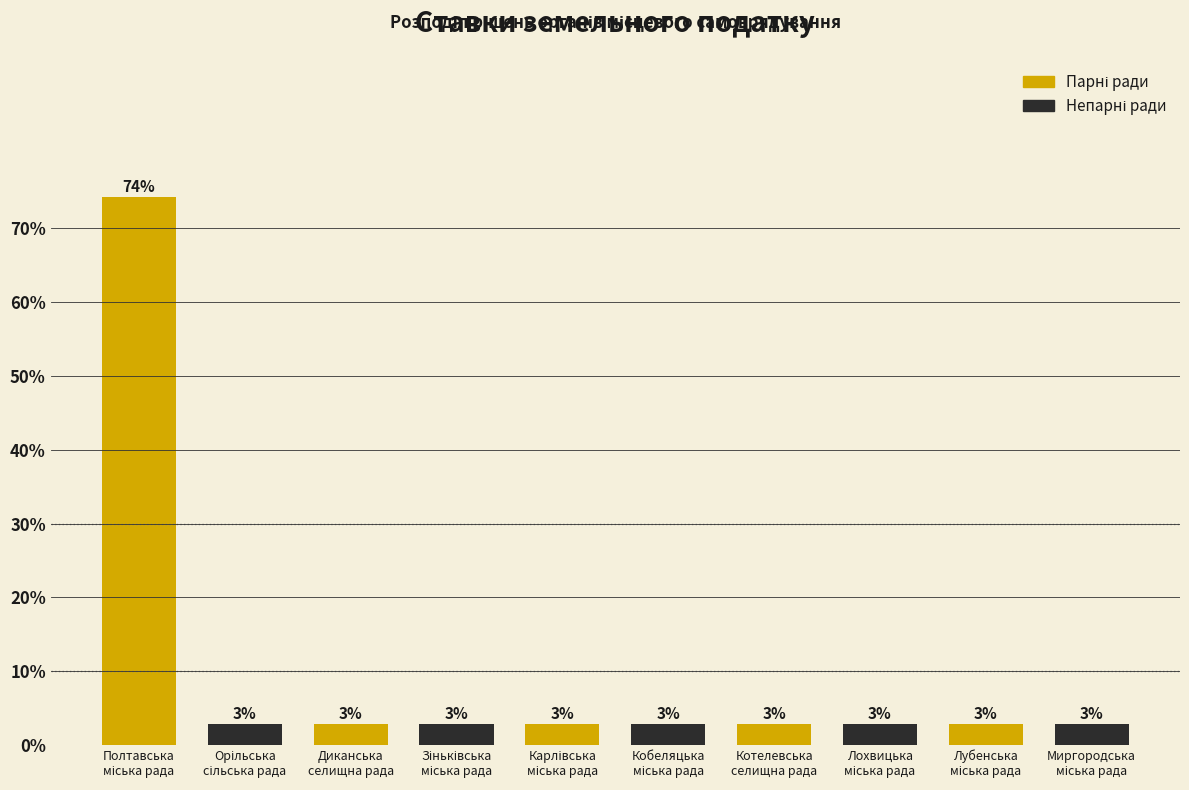

How many bars are there in total?

10